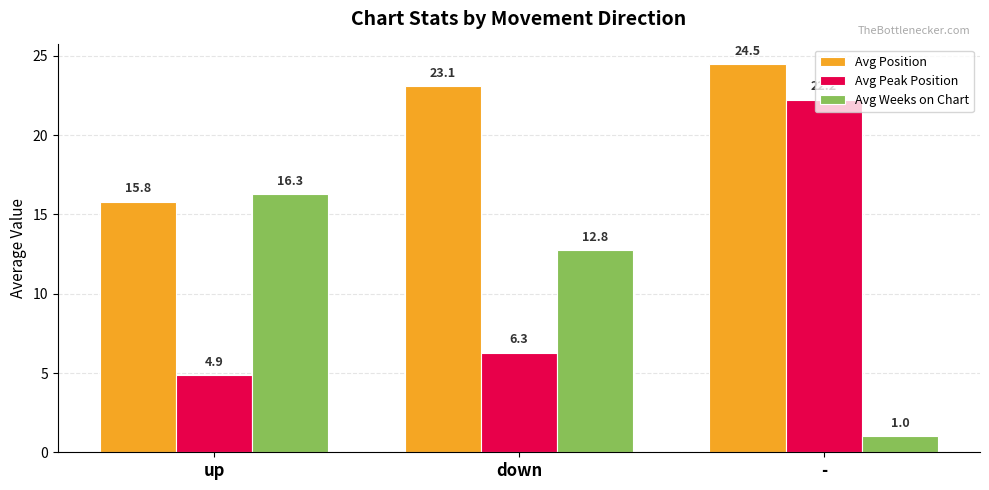

What position from the left is down?

2